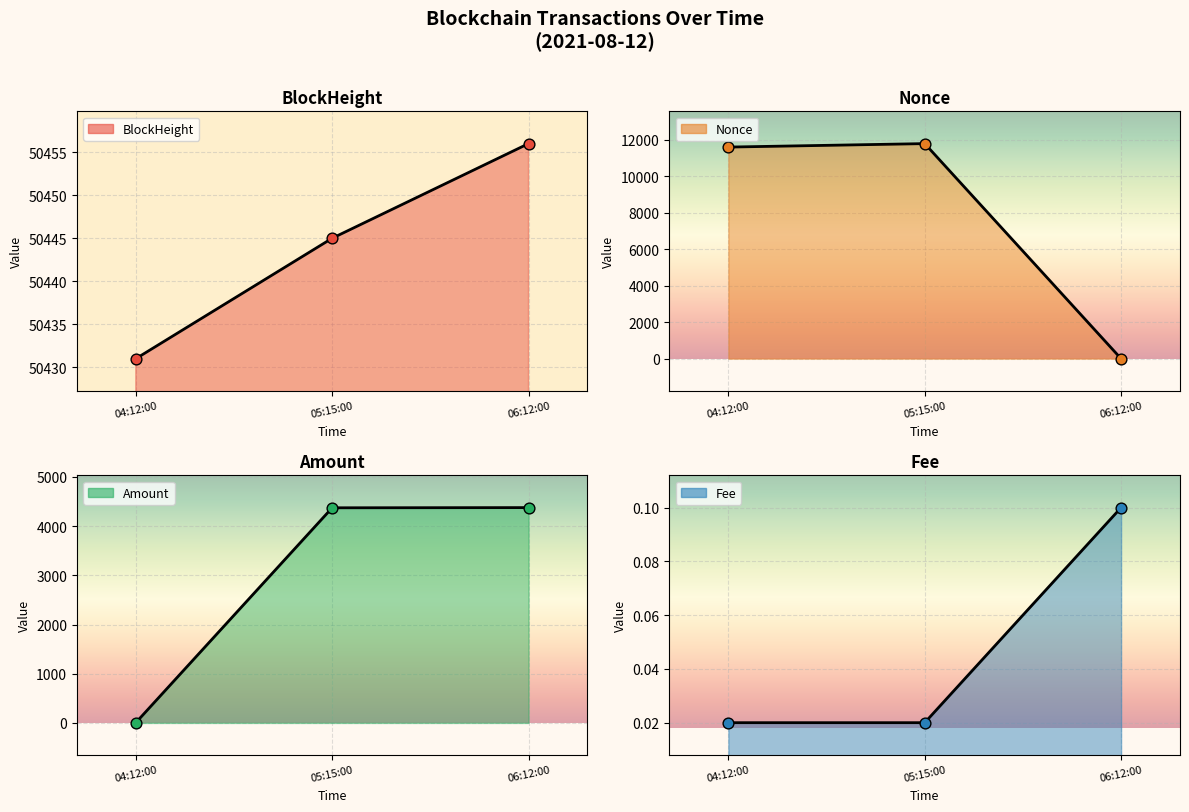

Which series reaches the maximum Y coordinate?

BlockHeight